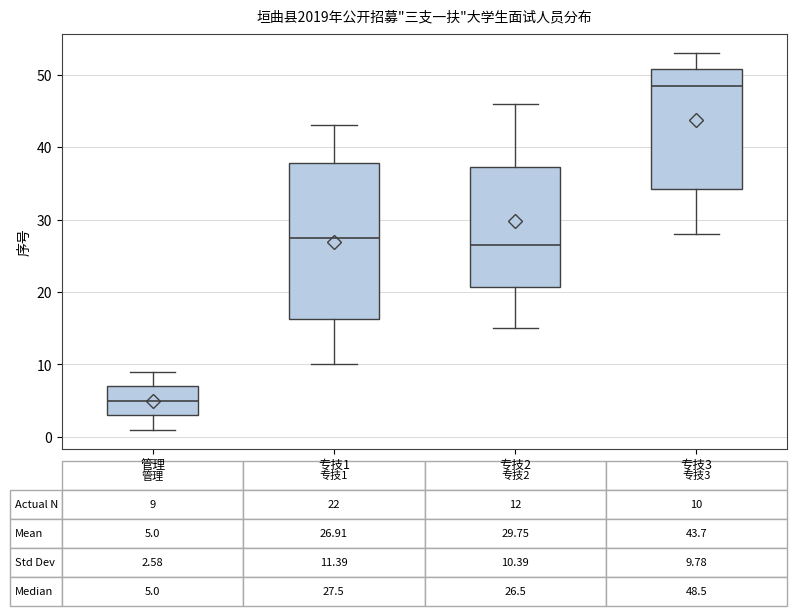

Which box is the tallest, from its lower edge to its upper edge?

专技1